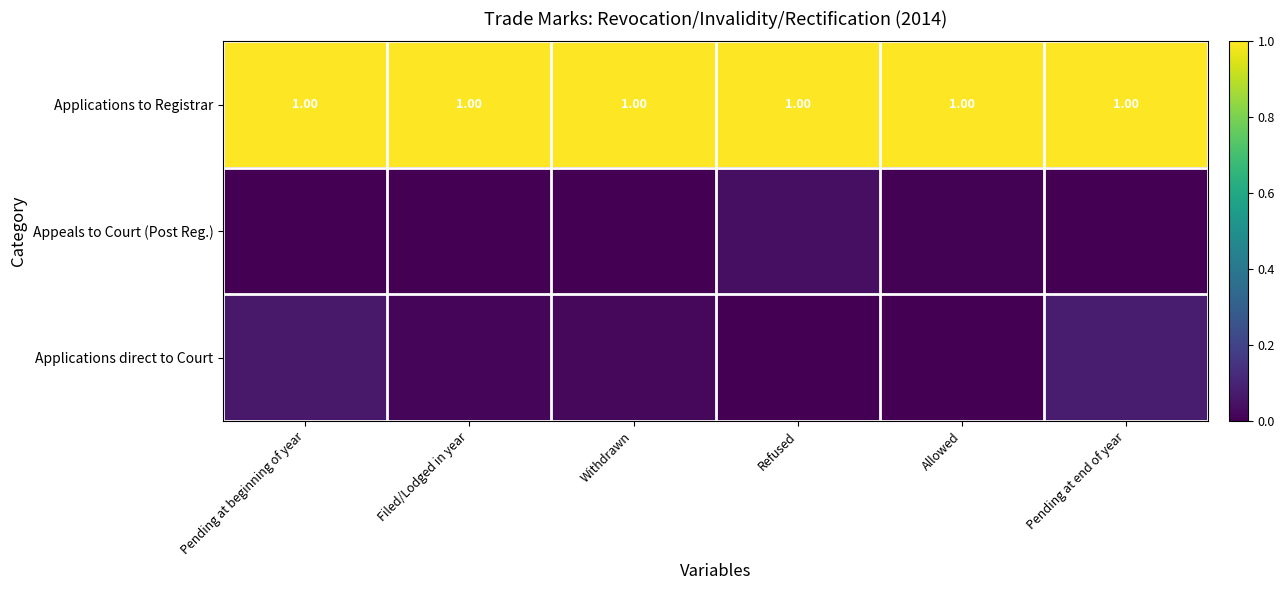

Rank the categories by Applications direct to Court value from lowest to highest.

Refused, Allowed, Filed/Lodged in year, Withdrawn, Pending at beginning of year, Pending at end of year